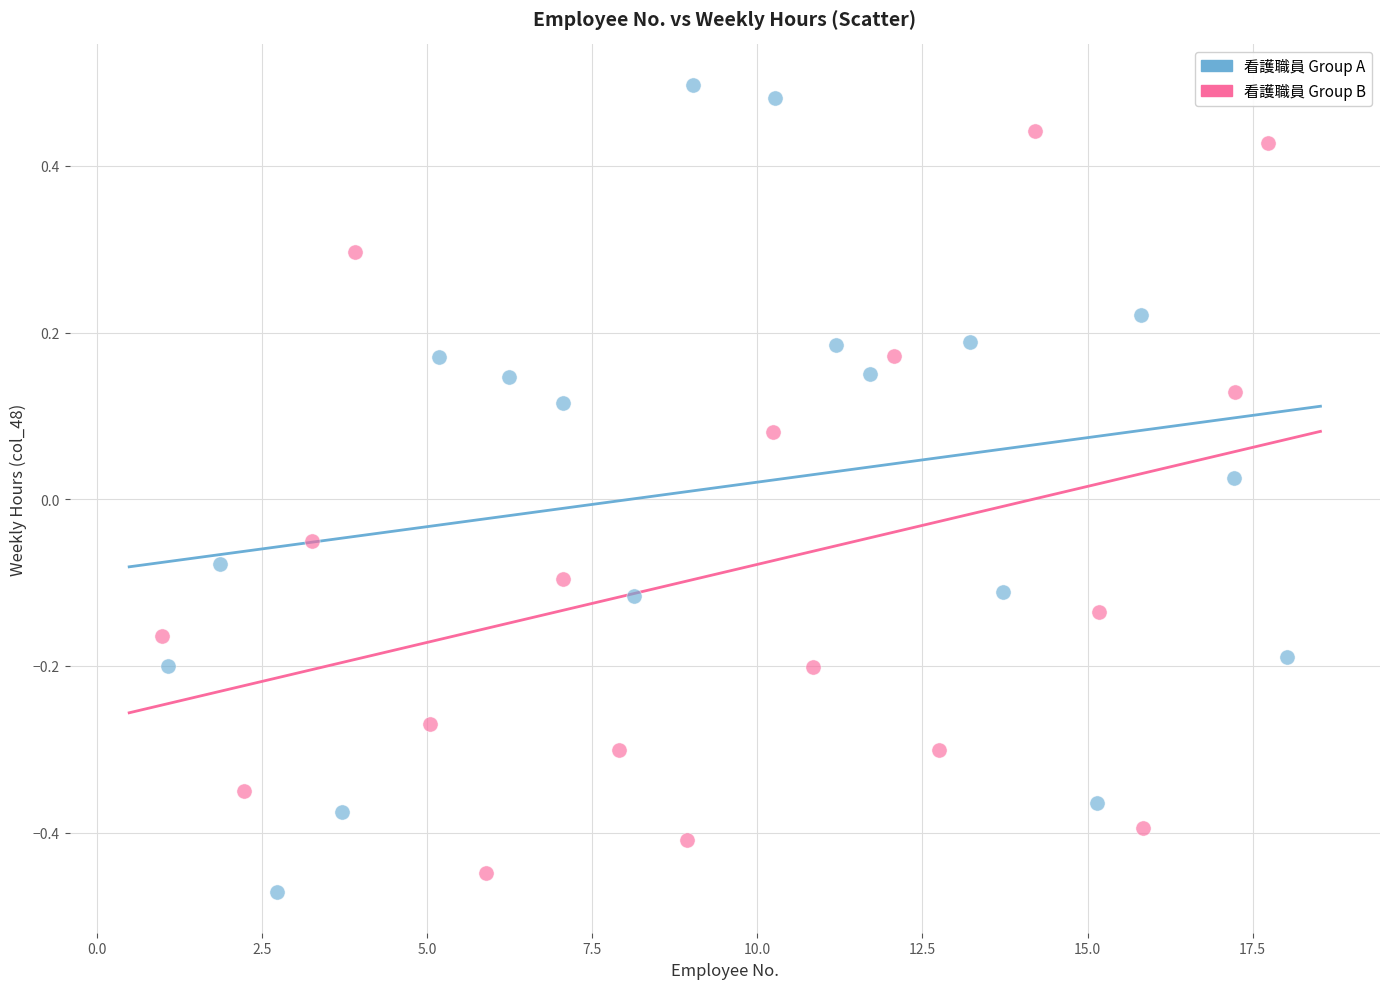

Which series has the widest spread of Y values?

看護職員 Group A